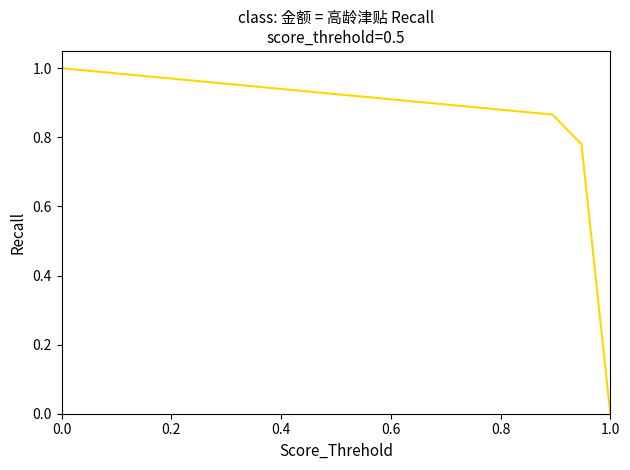

How many lines are shown in the chart?

1